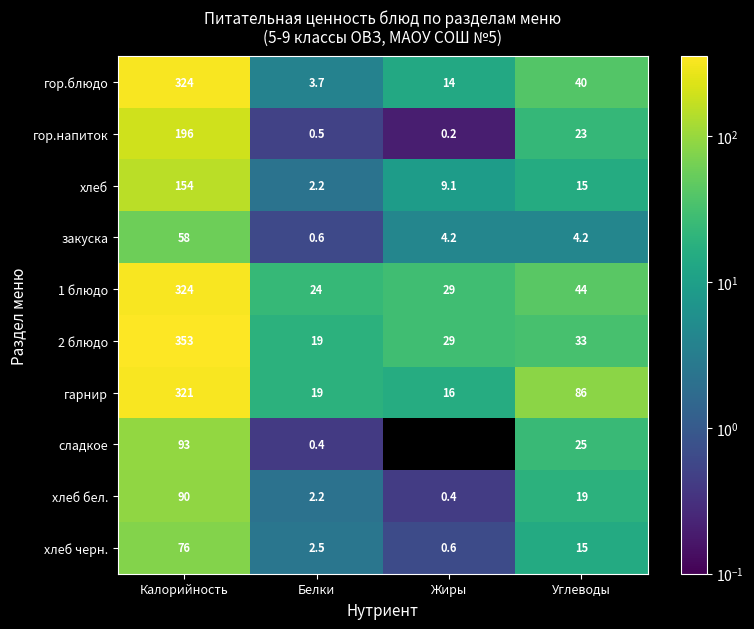

At which label does гарнир first exceed 86?

Калорийность